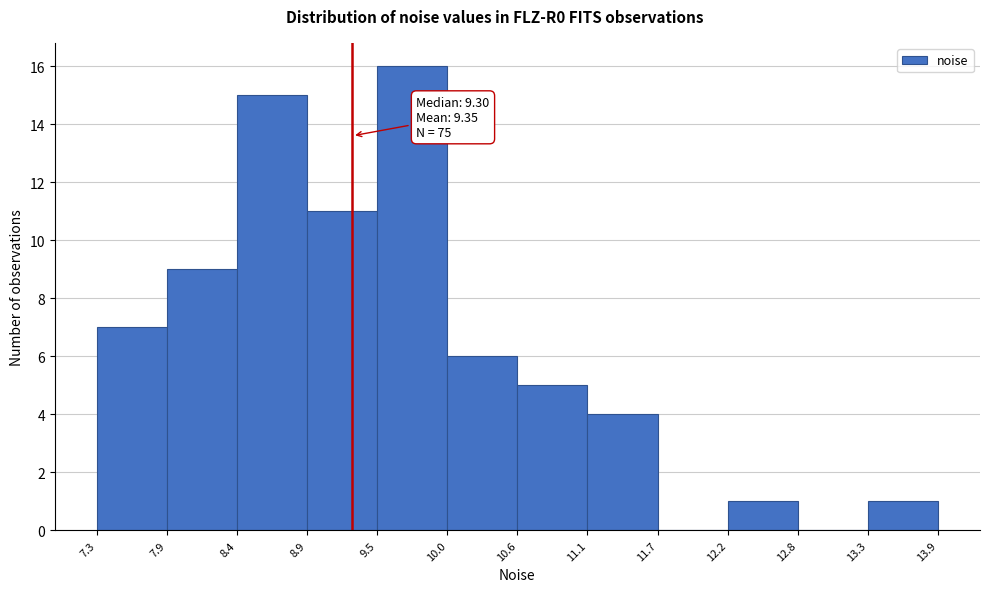

Over which range of the x-axis is the bar tallest?

9.5 to 10.0